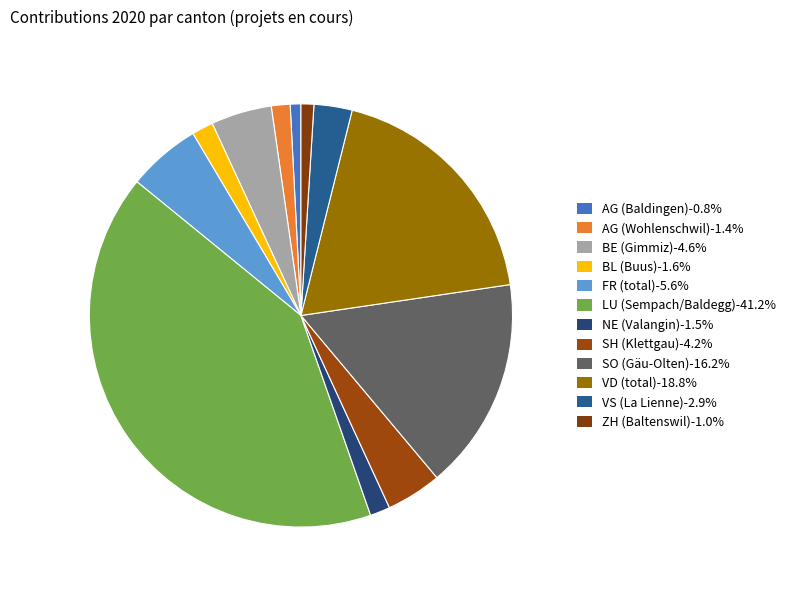

To the nearest percent, what portion does NE (Valangin) represent?

2%